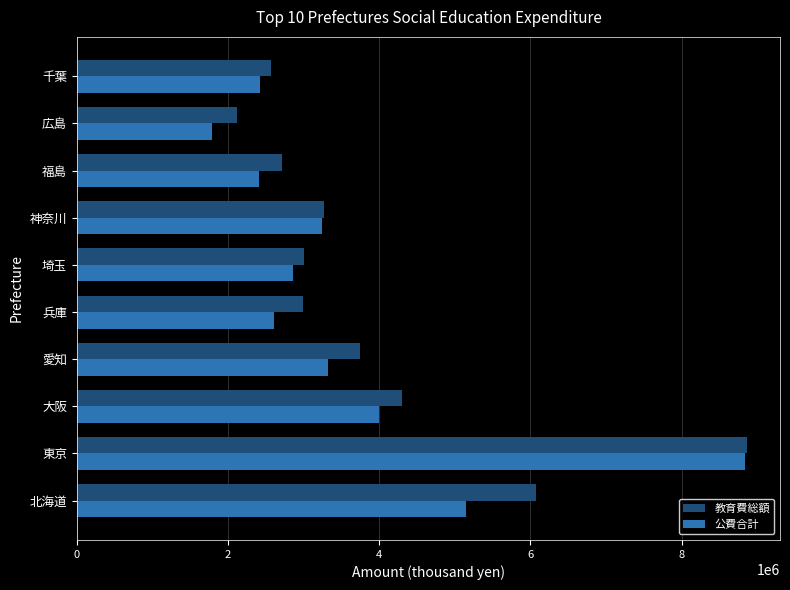

The value of 公費合計 at 大阪 is 1884915. True or false?

False